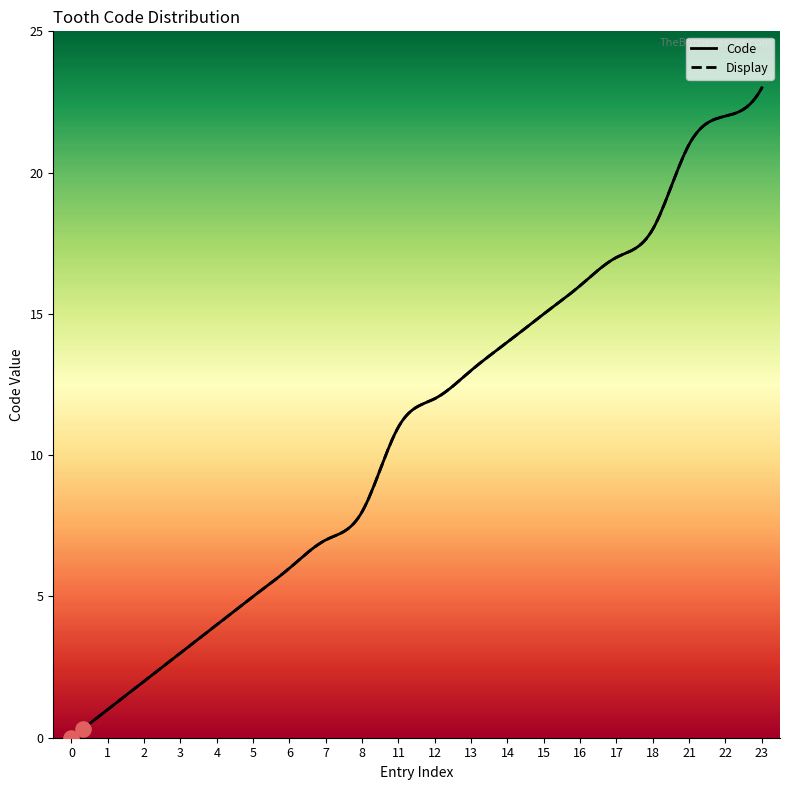

Is the value of Display at 22 greater than the value of Code at 4?

Yes